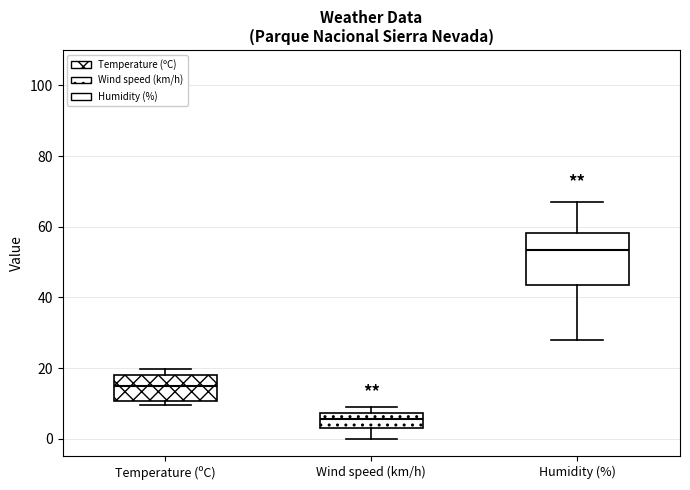

Reading left to right, transcribe this box plot: for each box, give where its median line is, the range the box spans, and where its two whiskers end, as read against the y-axis. The values are not printed on the chart, so give them approximately, as read against the axis.

Temperature (ºC): median 14, box 10 to 18, whiskers 10 (just below the box's lower edge) to 20
Wind speed (km/h): median 6, box 4 to 8, whiskers 0 to 10
Humidity (%): median 54, box 44 to 58, whiskers 28 to 68